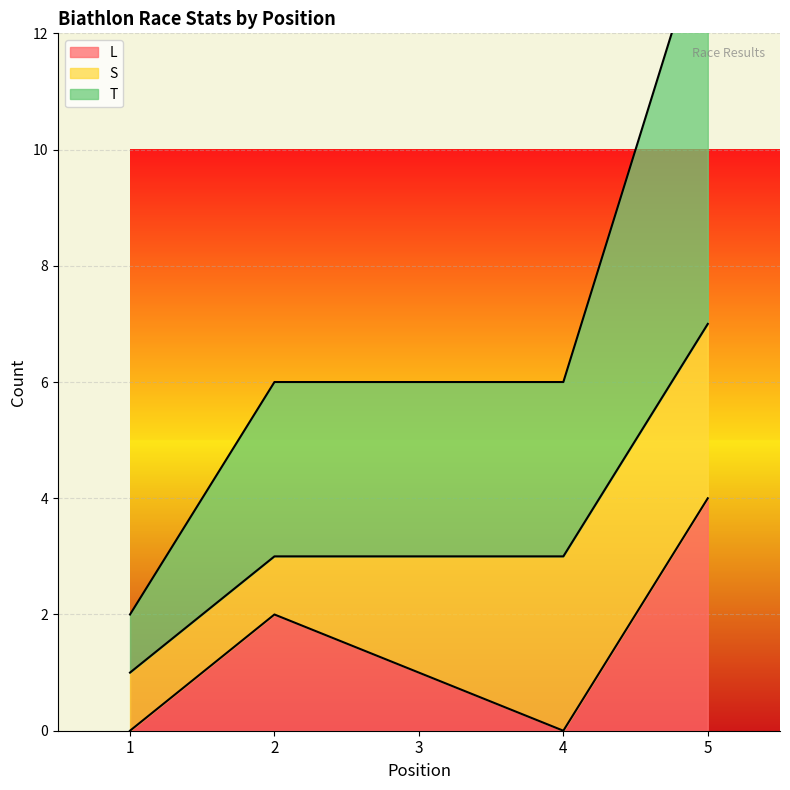

Is it true that T equals 1 at 1?

True